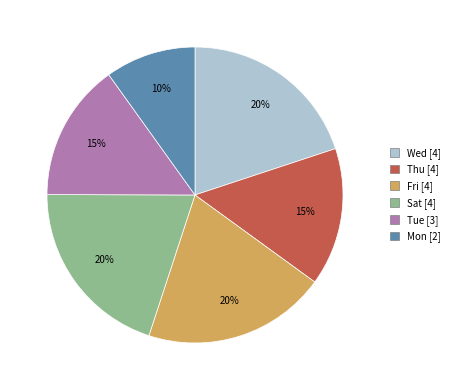

To the nearest percent, what is the average slice percentage?

17%